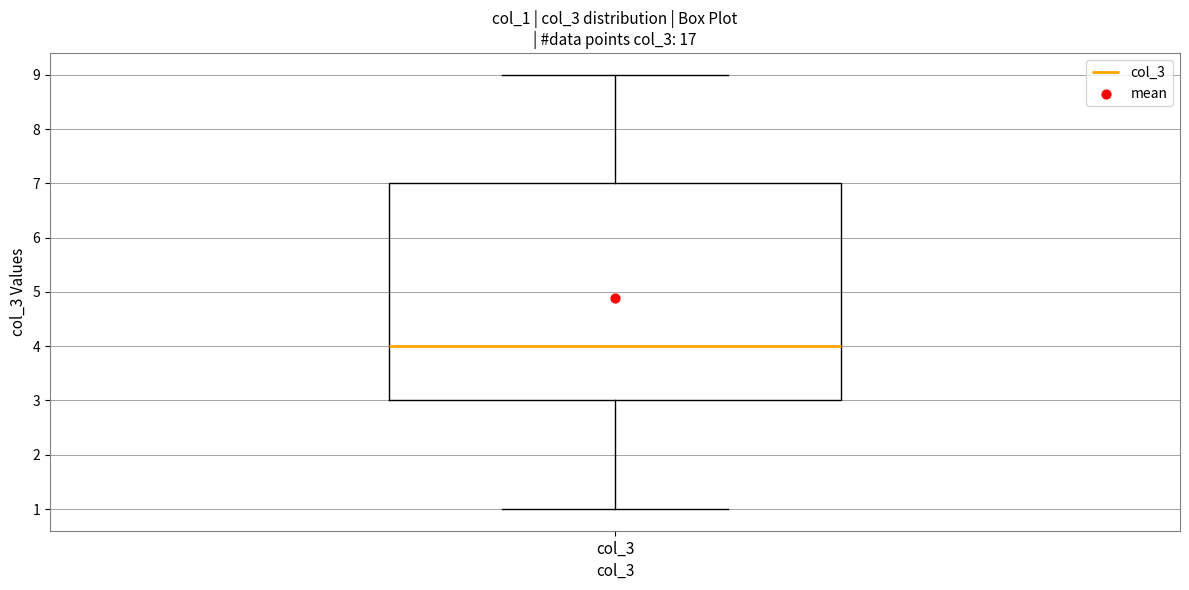

Where is the upper edge of the box for col_3 on the y-axis? The values are not printed on the chart, so give them approximately, as read against the axis.

7